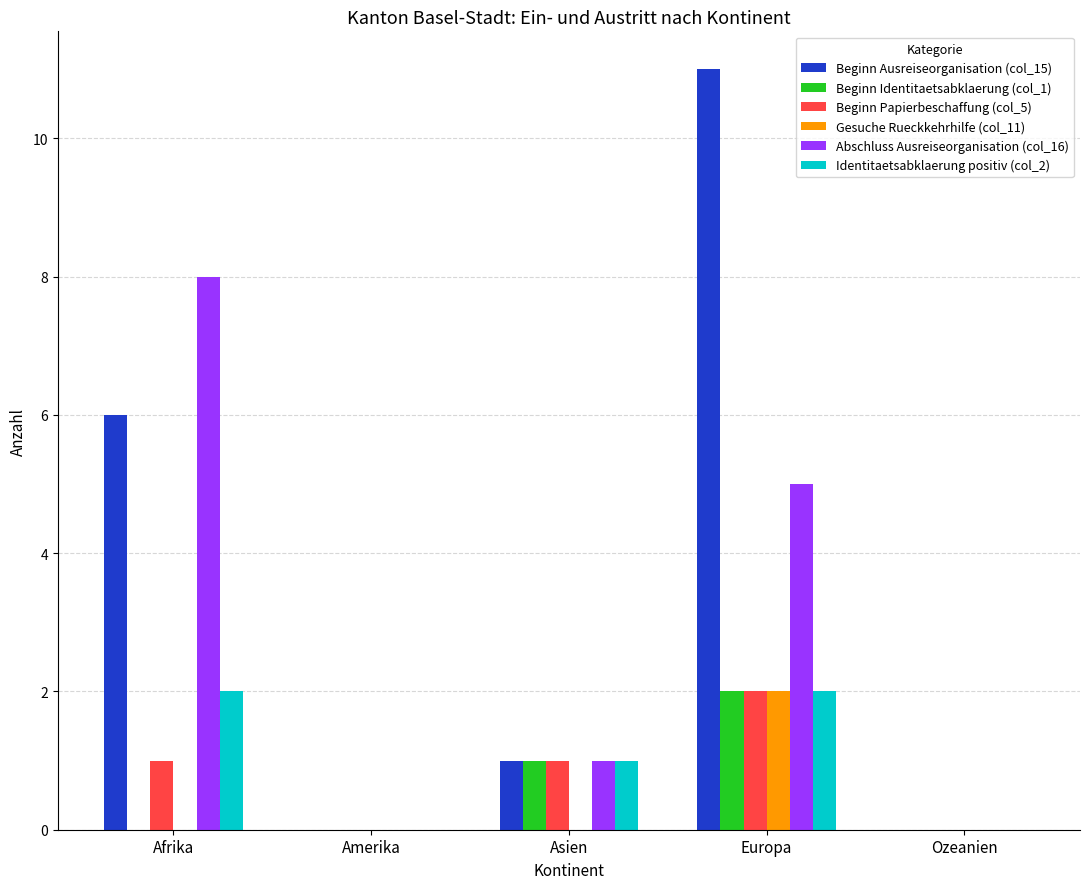

Which category has the highest value in the Beginn Papierbeschaffung (col_5) series?

Europa